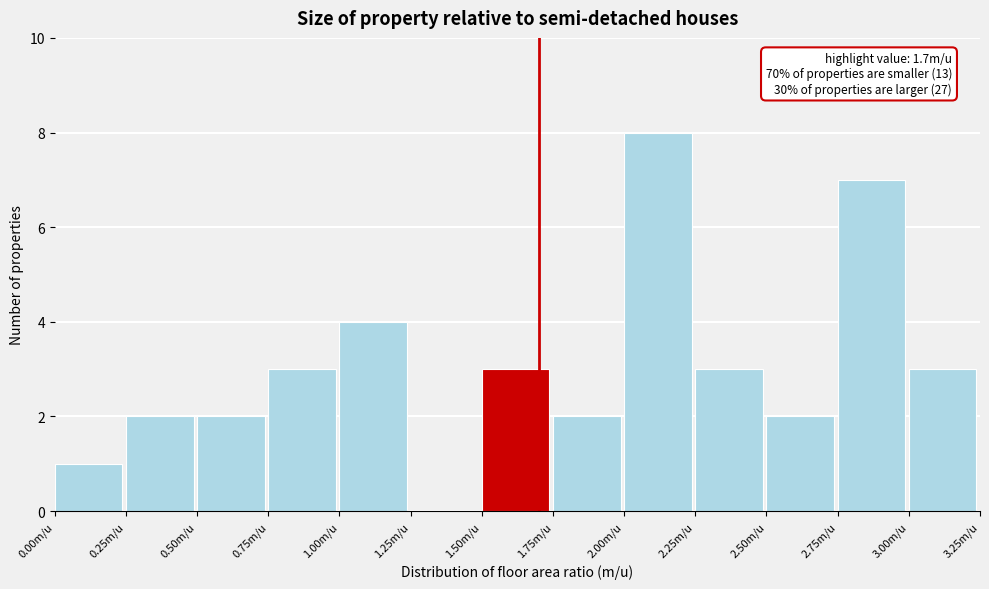

Over which range of the x-axis is the bar tallest?

2.00 to 2.25